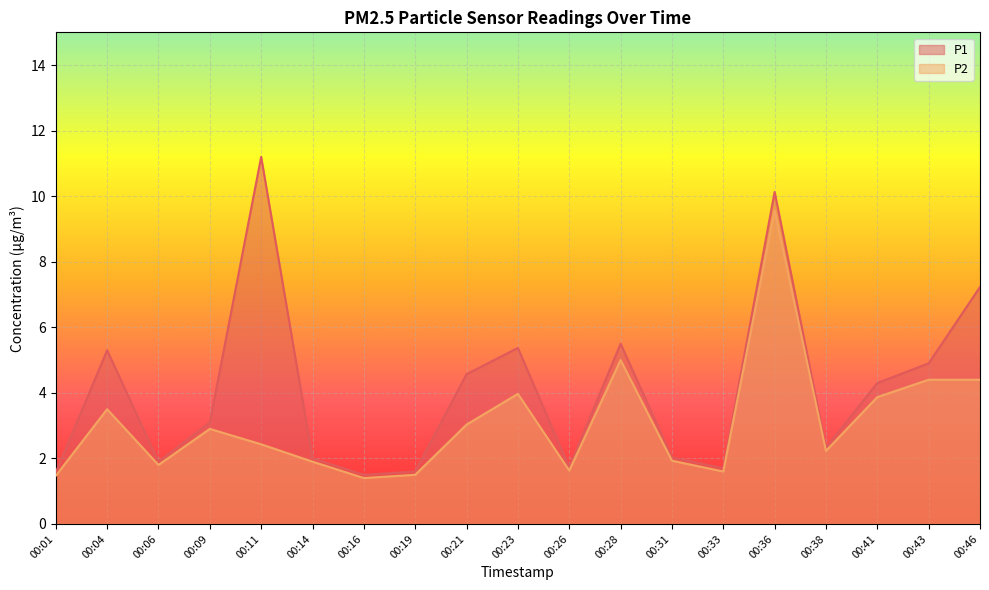

What is the difference between the maximum and minimum values in the P2 series?

8.2